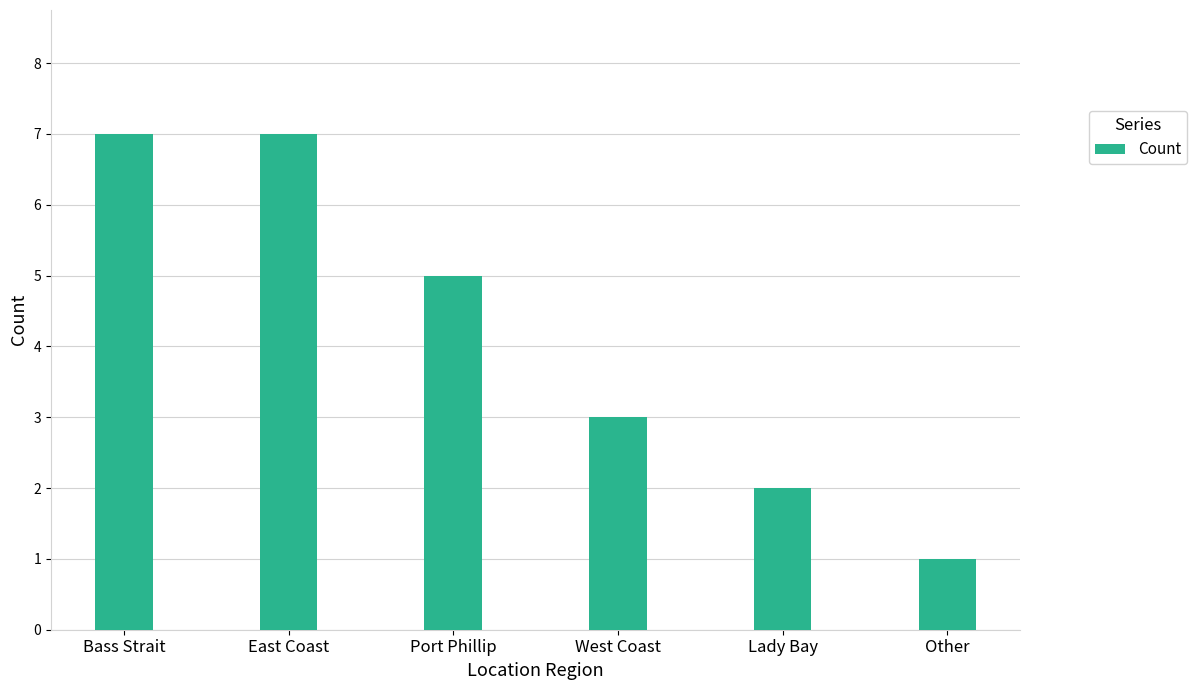

What is the ratio of the value at Port Phillip to the value at Bass Strait?

0.7